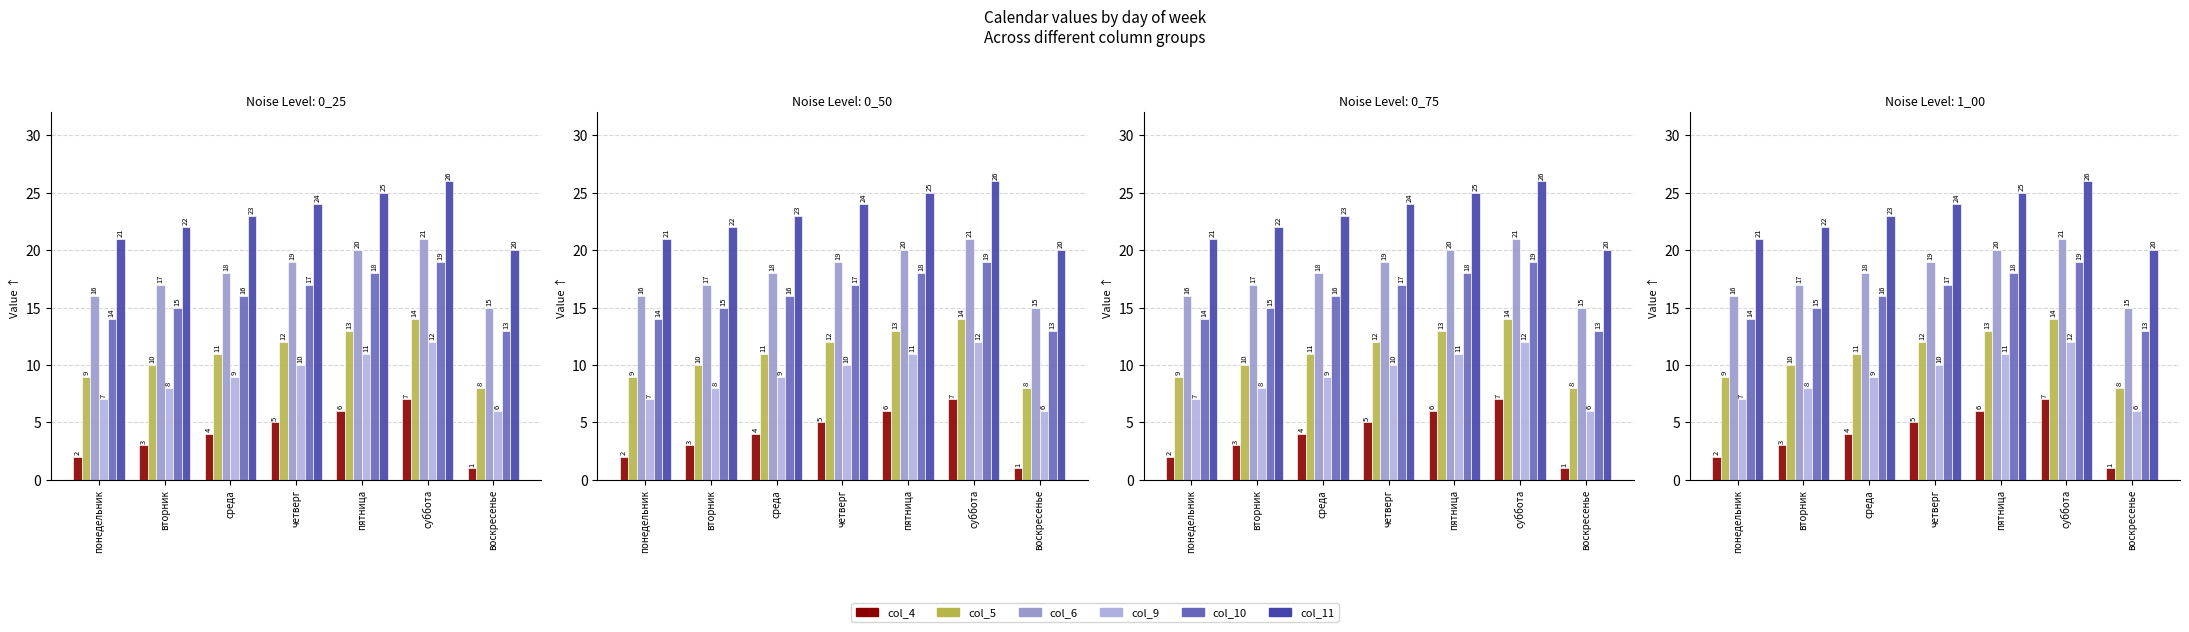

How many groups of bars are there?

7